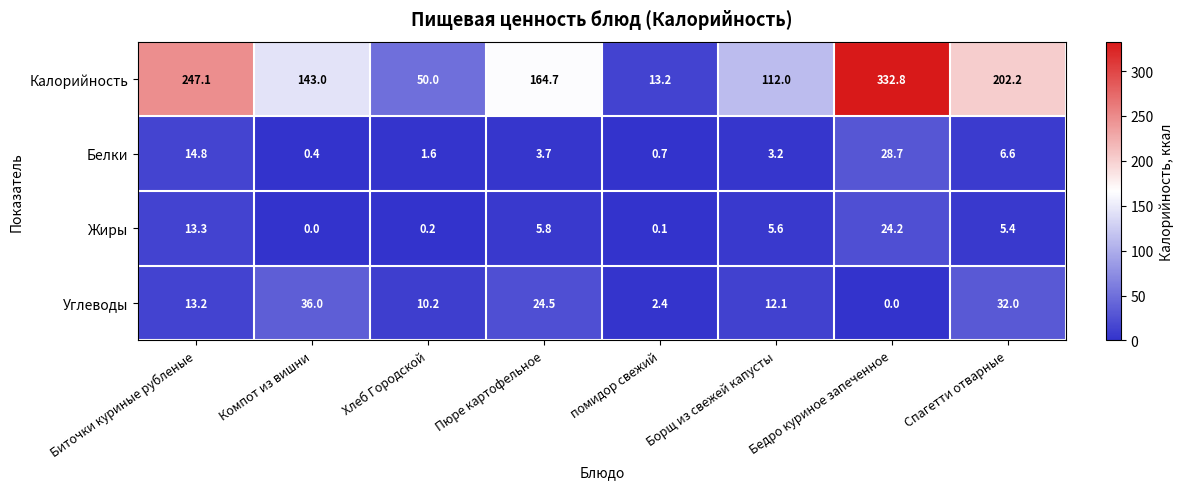

The value of Углеводы at Пюре картофельное is 40.8. True or false?

False